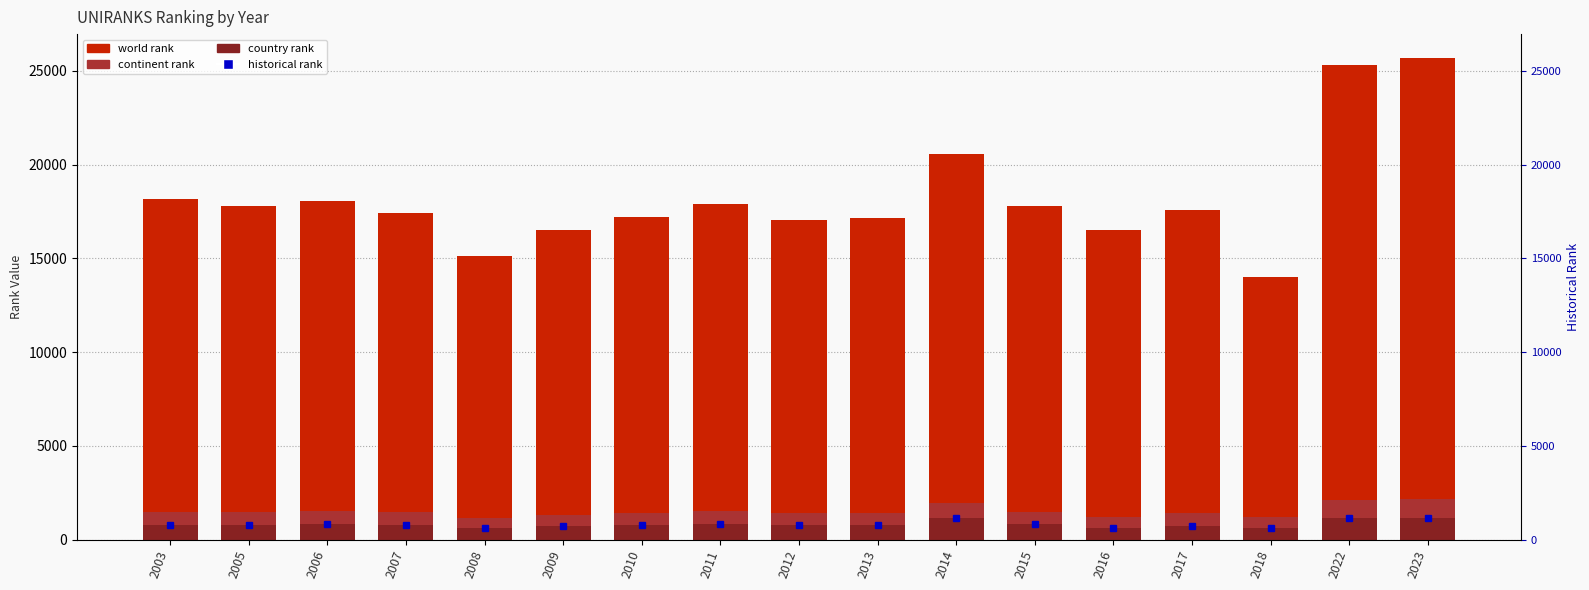

The value of world rank at 2007 is 17430. True or false?

True